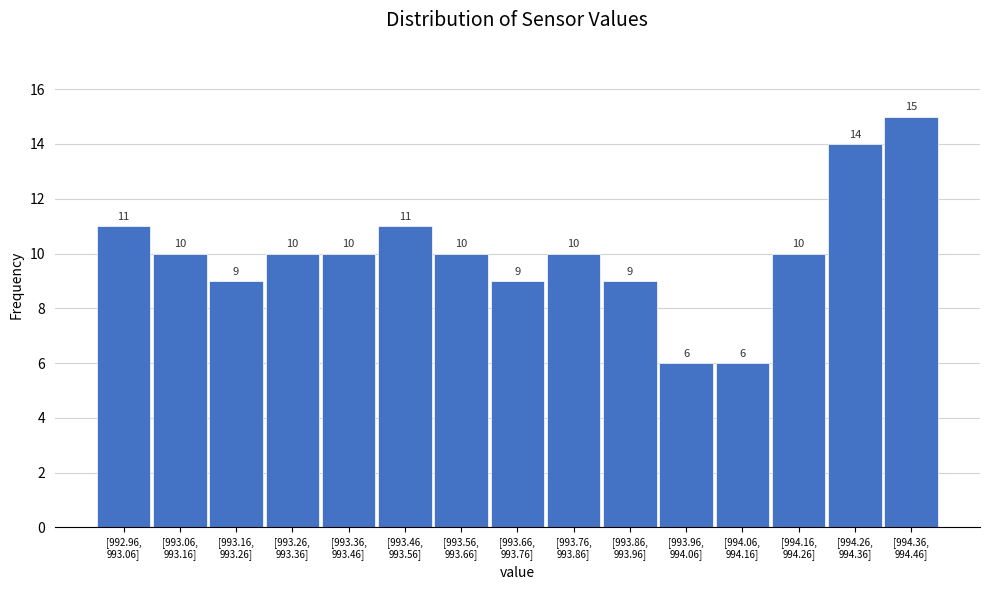

Reading left to right, list all the values displayed in this chart.

11	10	9	10	10	11	10	9	10	9	6	6	10	14	15